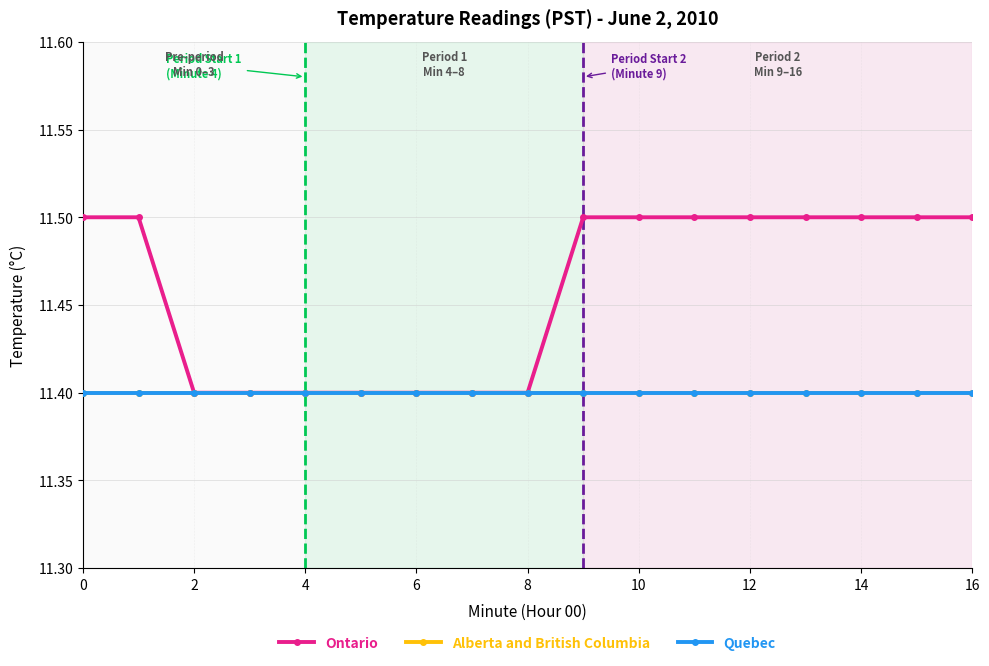

Does the chart have visible grid lines?

Yes